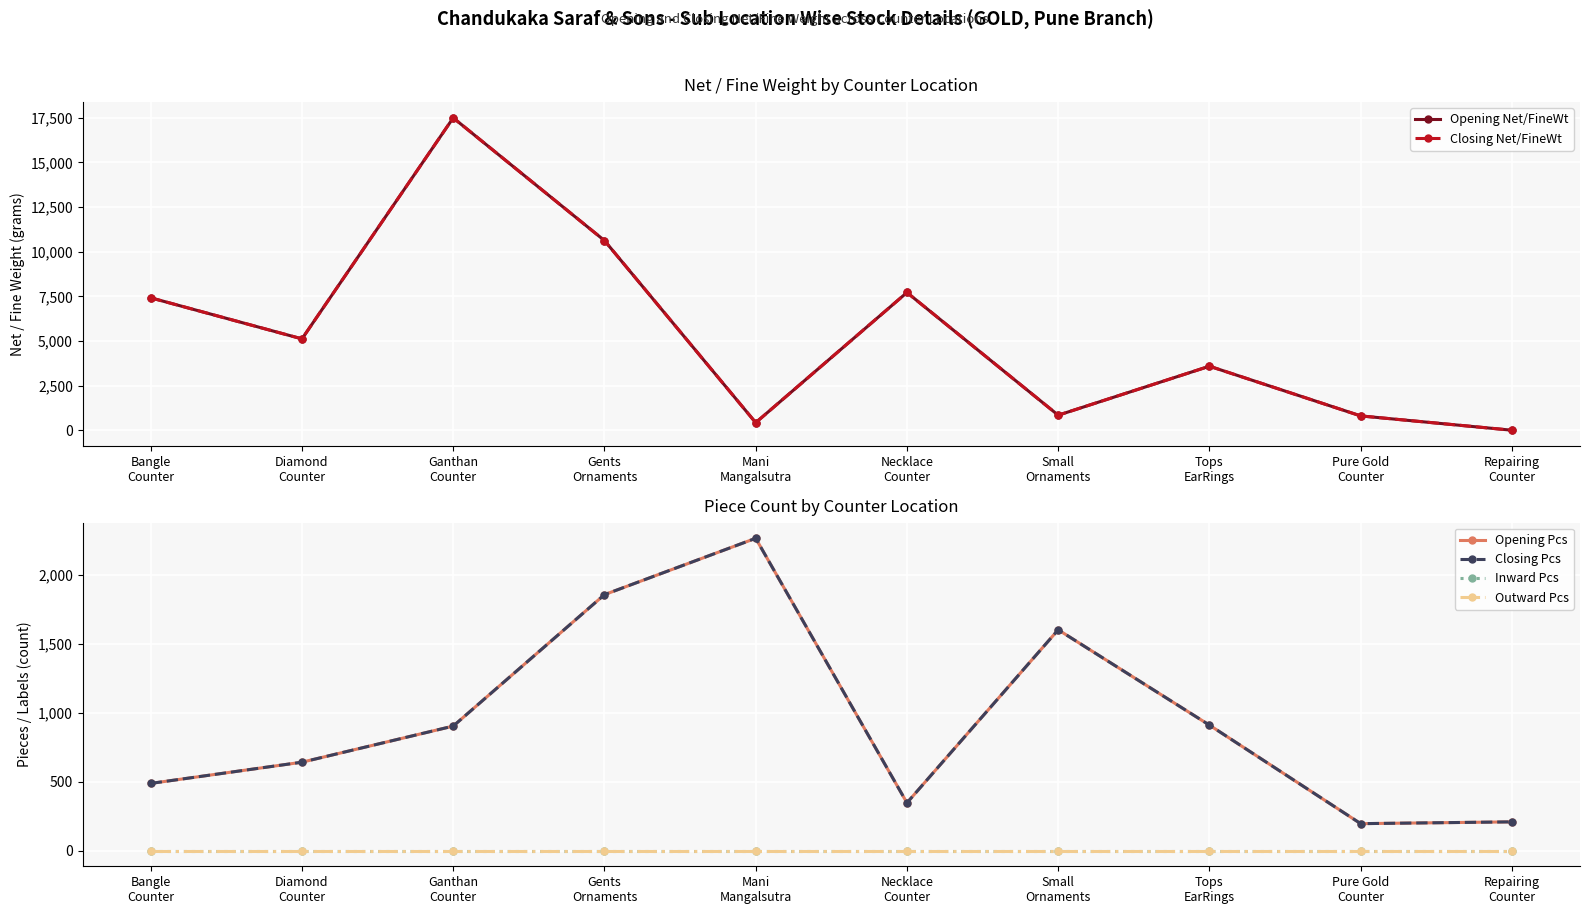

Which series has the largest total across all categories?

Opening Net/FineWt